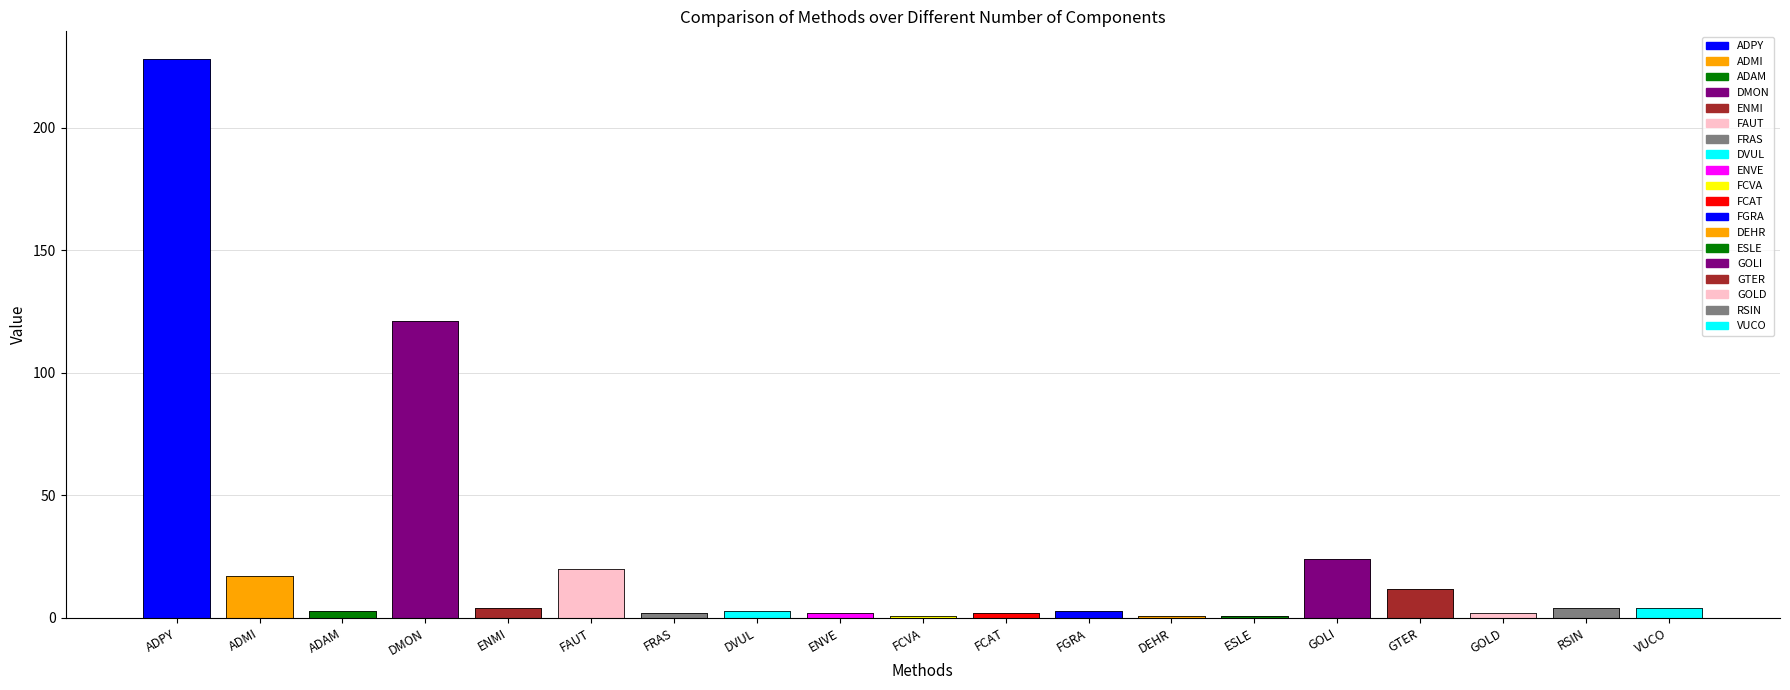

What is the value of the 2nd bar from the left?

17